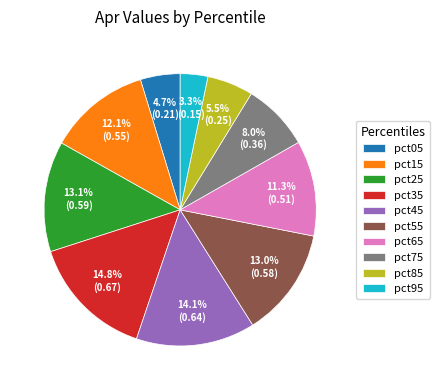

The pct05 slice represents 16% of the pie. True or false?

False